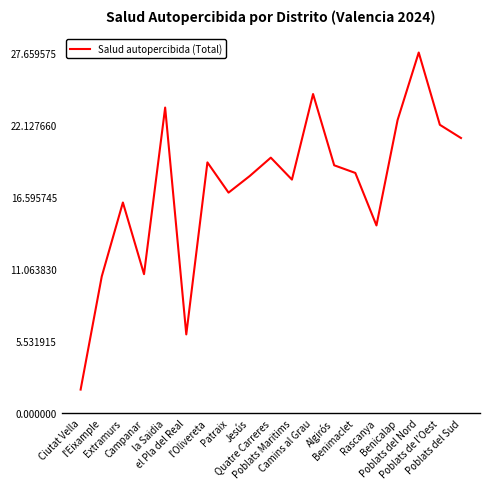

Which has a higher value, Poblats del Sud or Quatre Carreres?

Poblats del Sud